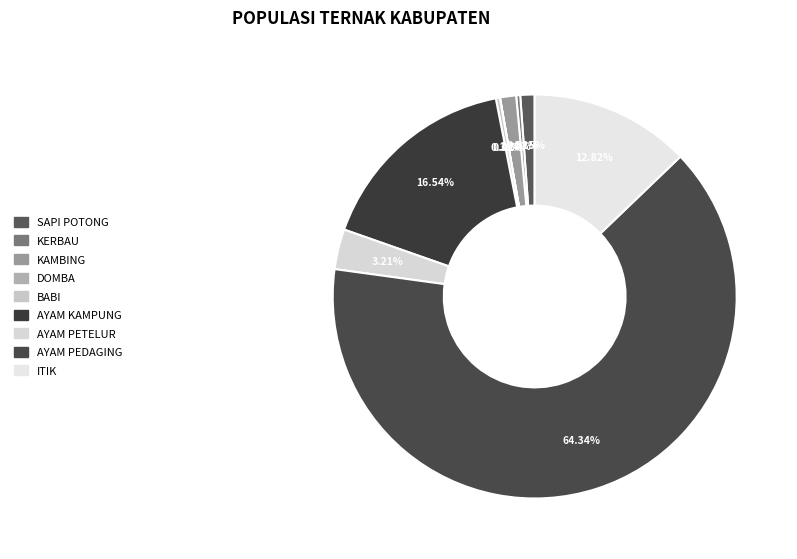

Which slice is the largest?

AYAM PEDAGING